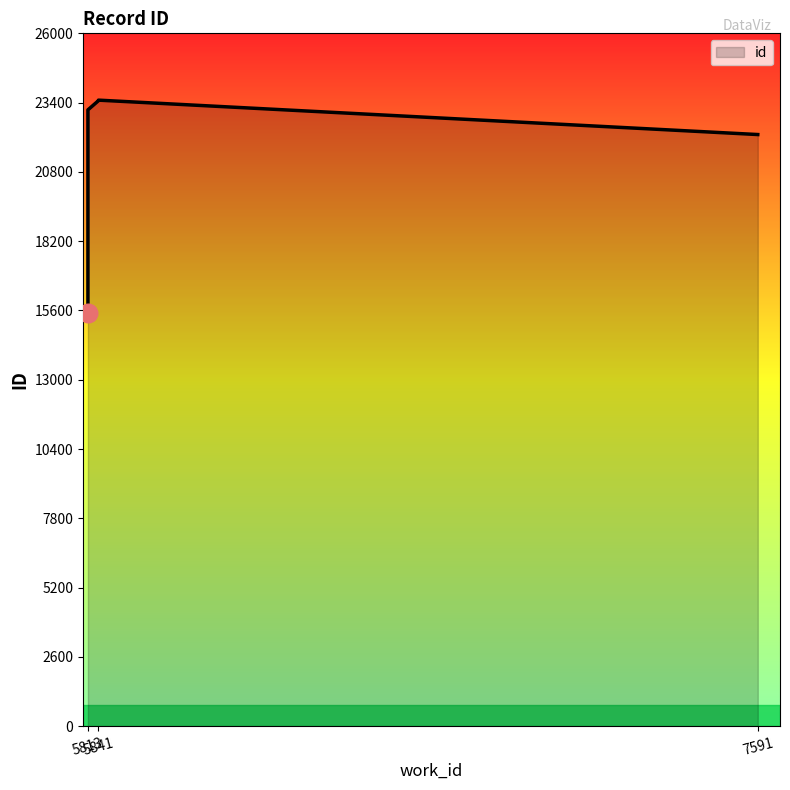

Between 5841 and 5813, which is larger?

5841